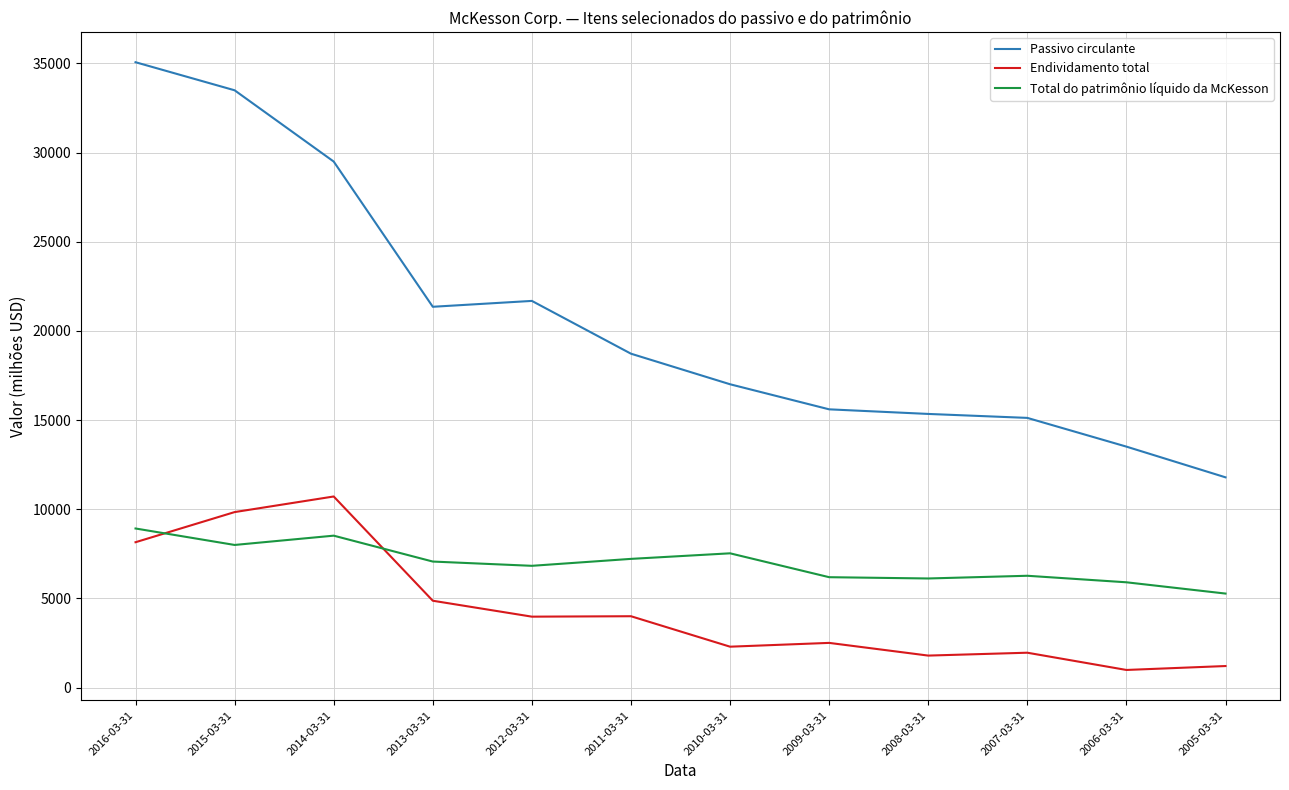

Which series has the widest spread of values?

Passivo circulante